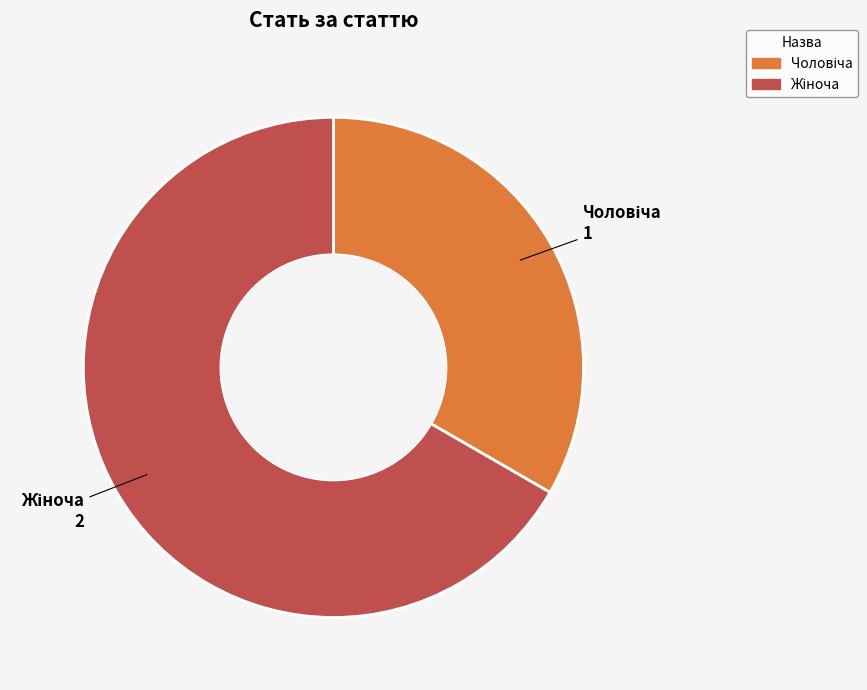

Does any single category account for the majority?

Yes